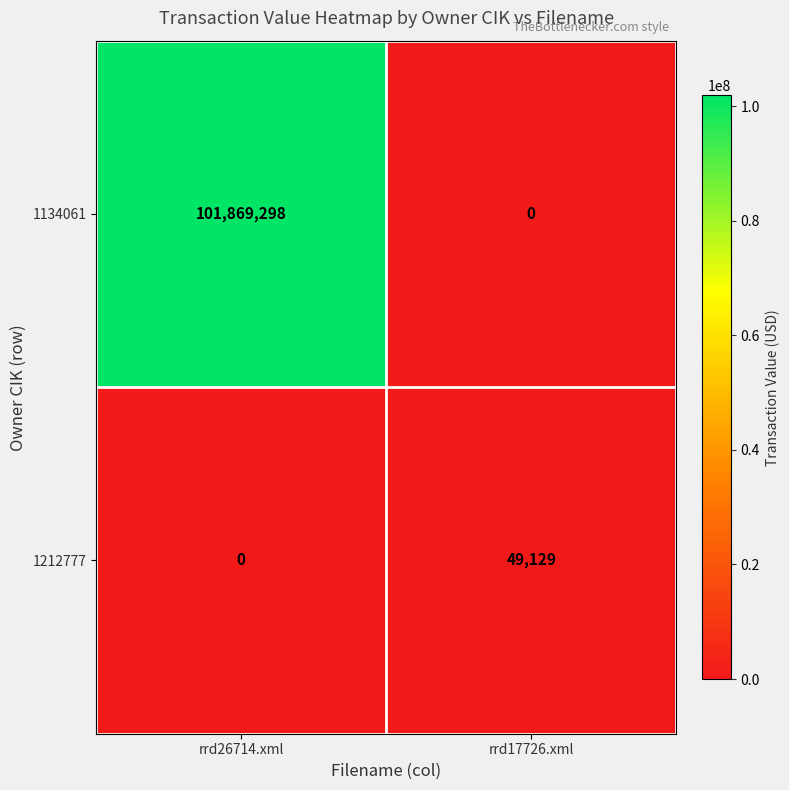

Rank the series by their maximum value, from lowest to highest.

1212777, 1134061